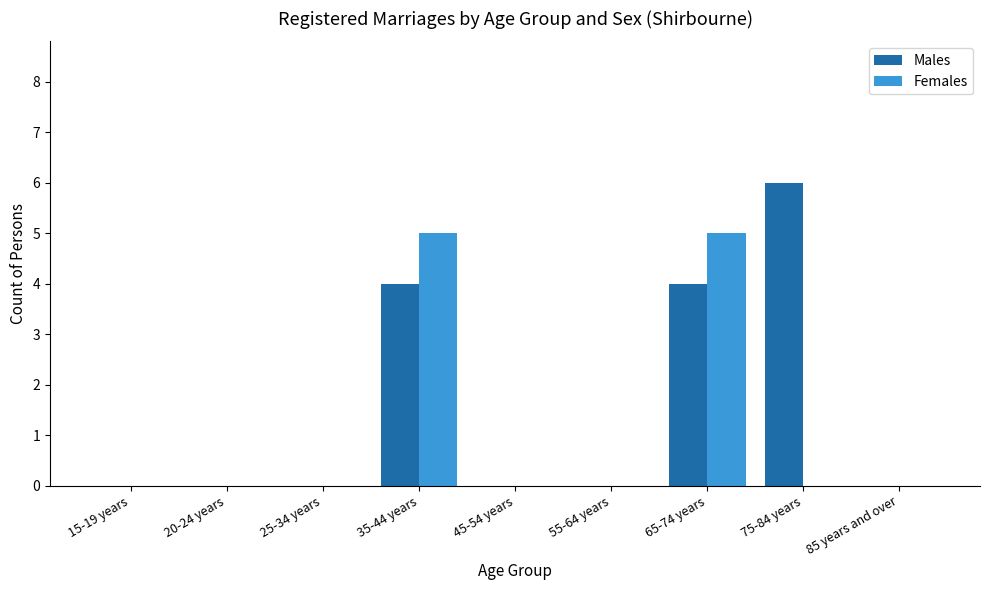

The value of Males at 75-84 years is 6. True or false?

True